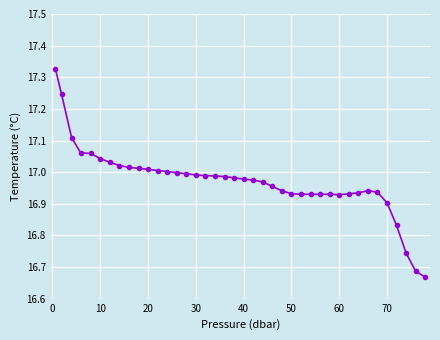

What is the sum of all values?

678.8